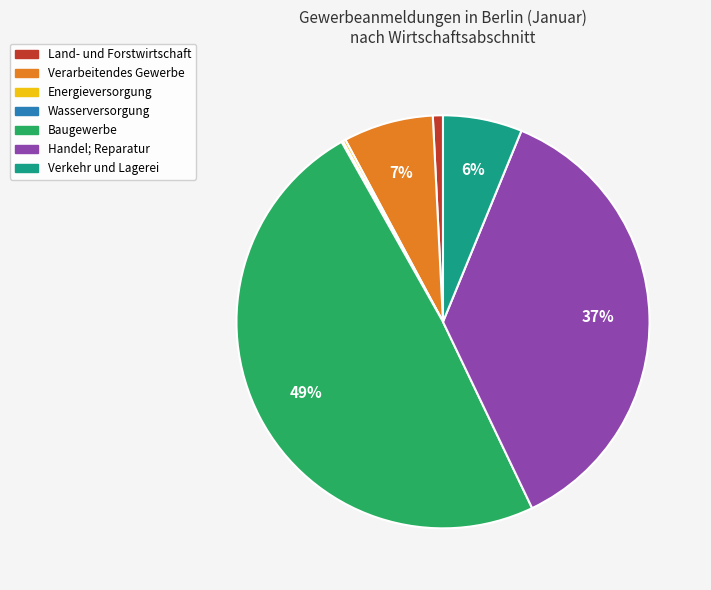

The Baugewerbe slice represents 49% of the pie. True or false?

True